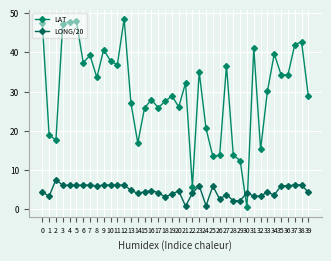

Between which two adjacent categories do LONG/20 and LAT first intersect?

29 and 30